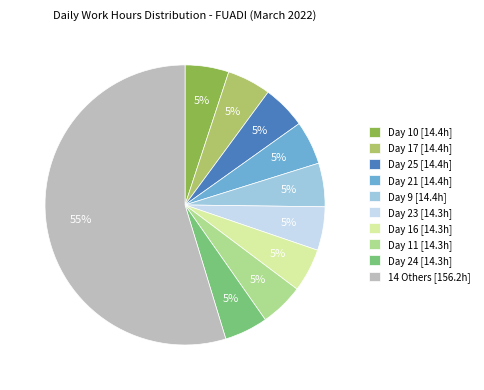

To the nearest percent, what is the difference between the 14 Others [156.2h] and Day 25 [14.4h] slice percentages?

50%